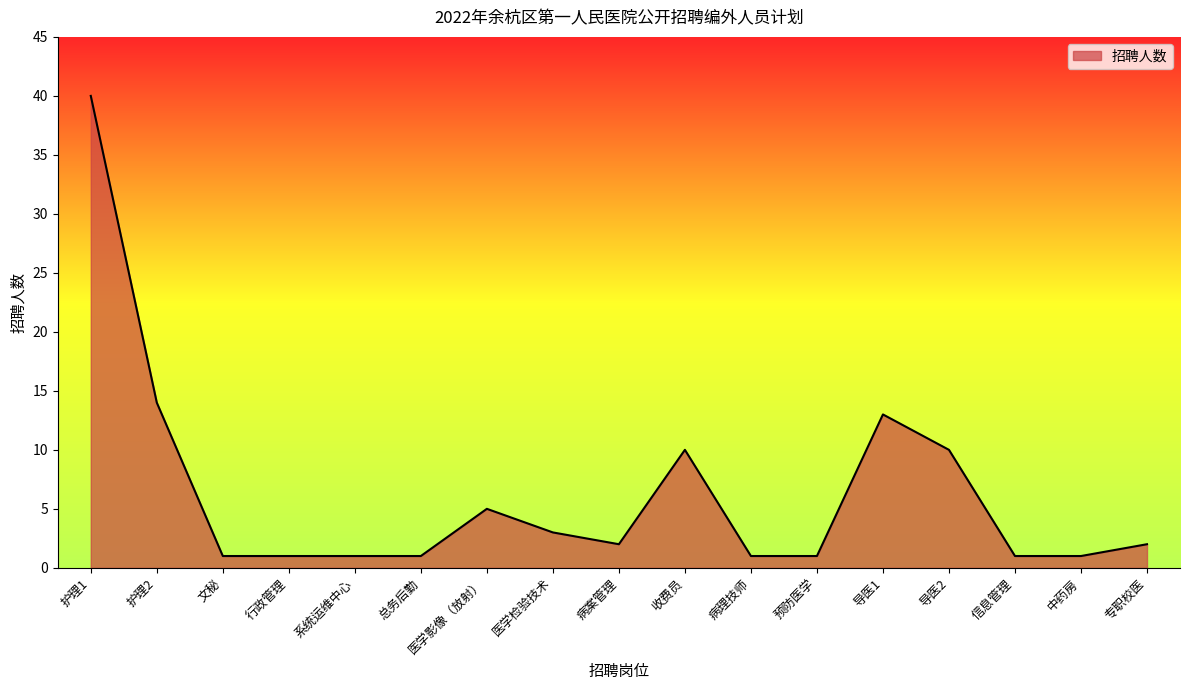

The value at 导医2 is 5. True or false?

False